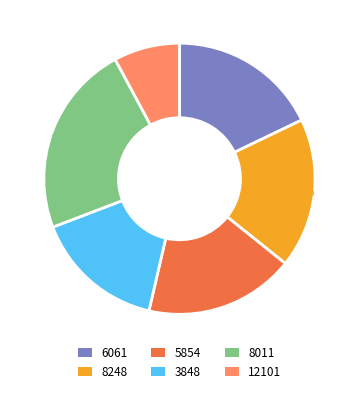

Is there any slice that represents more than half of the pie?

No